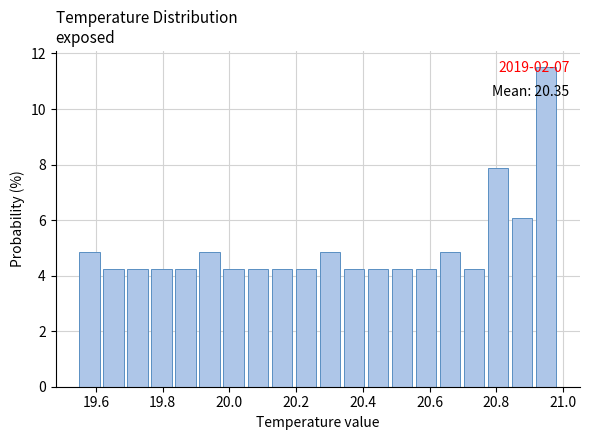

Read against the x-axis, roughly where is the centre of the tallest bar?

20.94